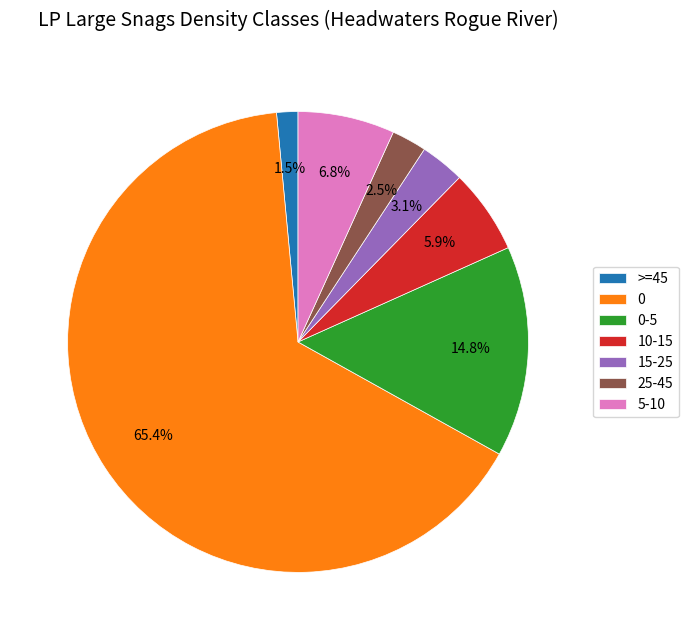

To the nearest percent, what is the difference between the largest and smallest slice percentages?

64%